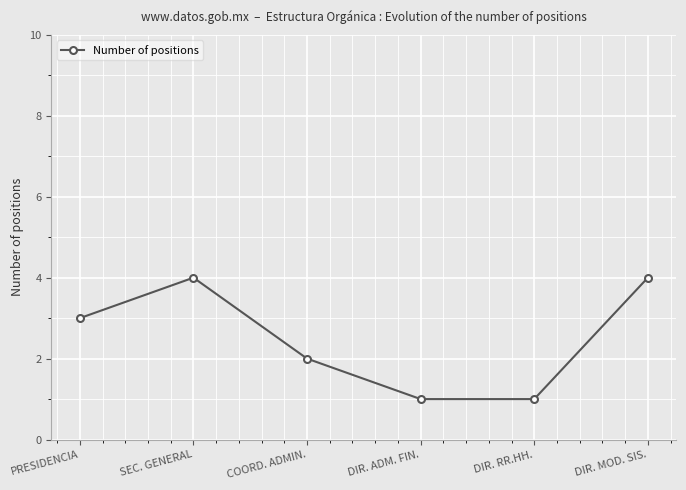

Is it true that the value at DIR. ADM. FIN. is 2?

False